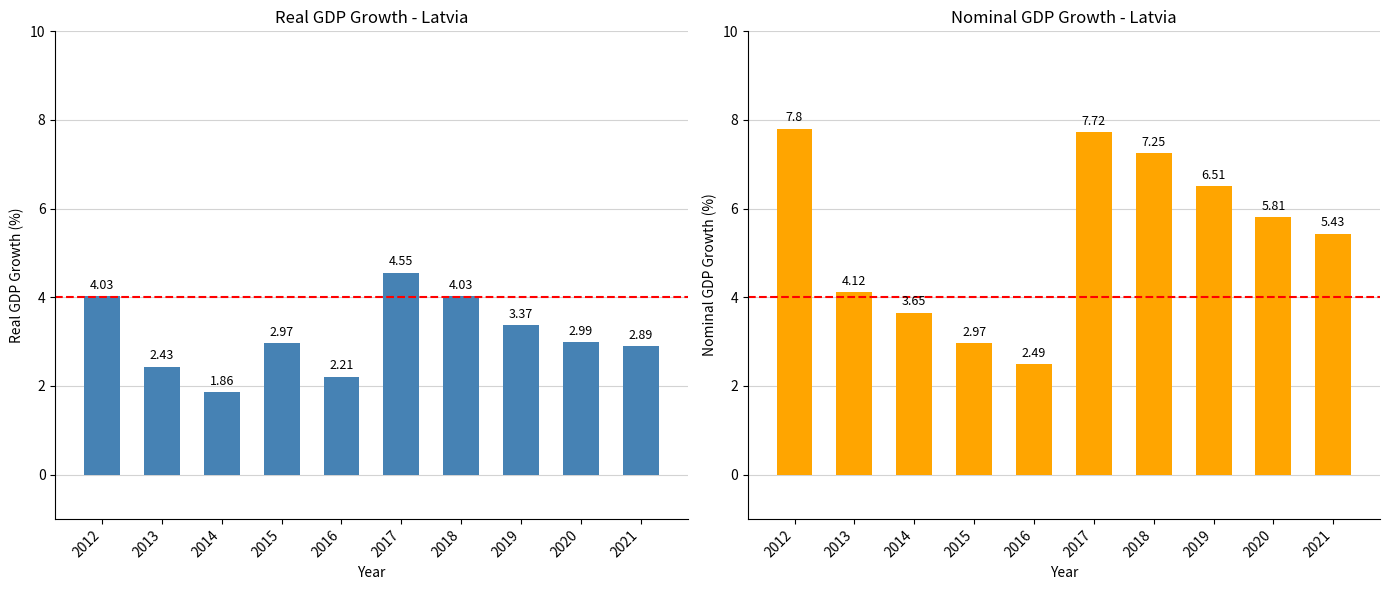

Are the bars horizontal?

No